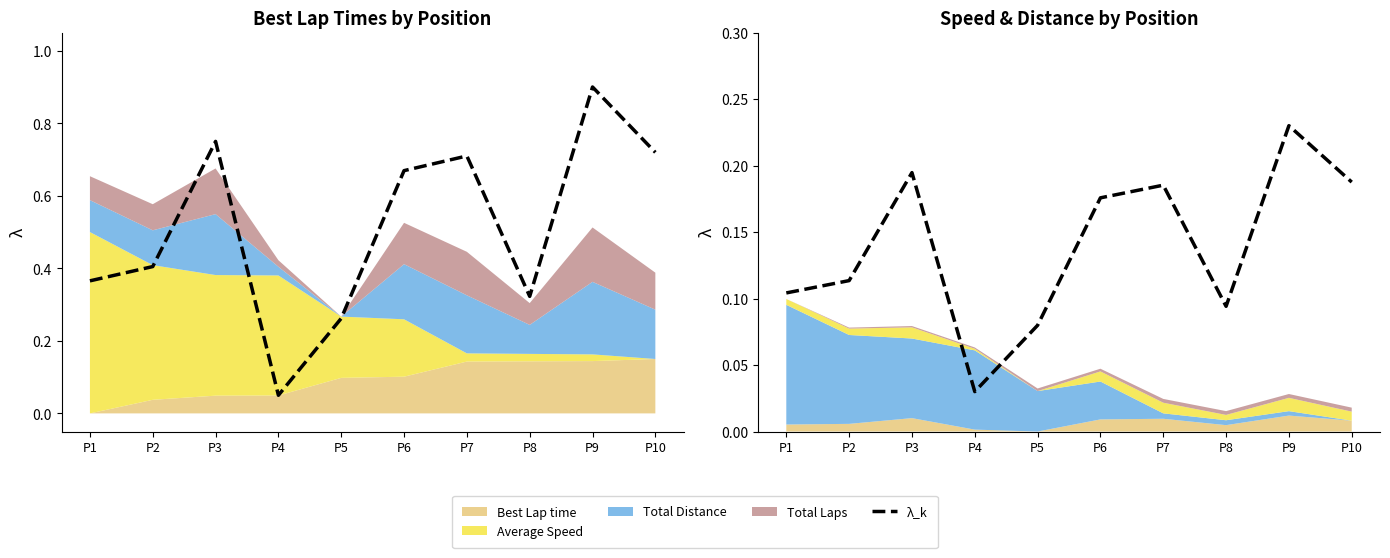

What is the difference between the values at P4 and P10?

0.2